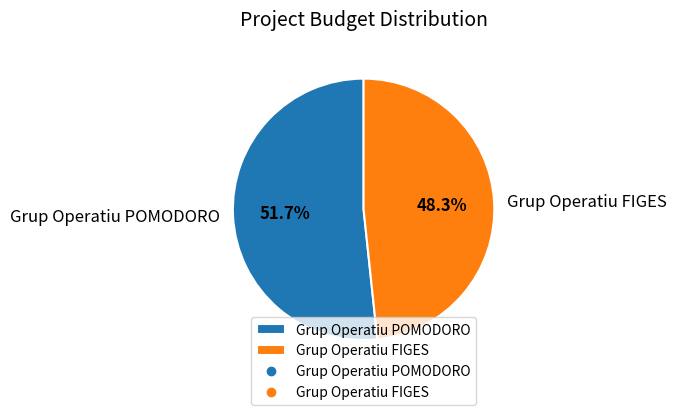

Count the number of slices in the pie.

2